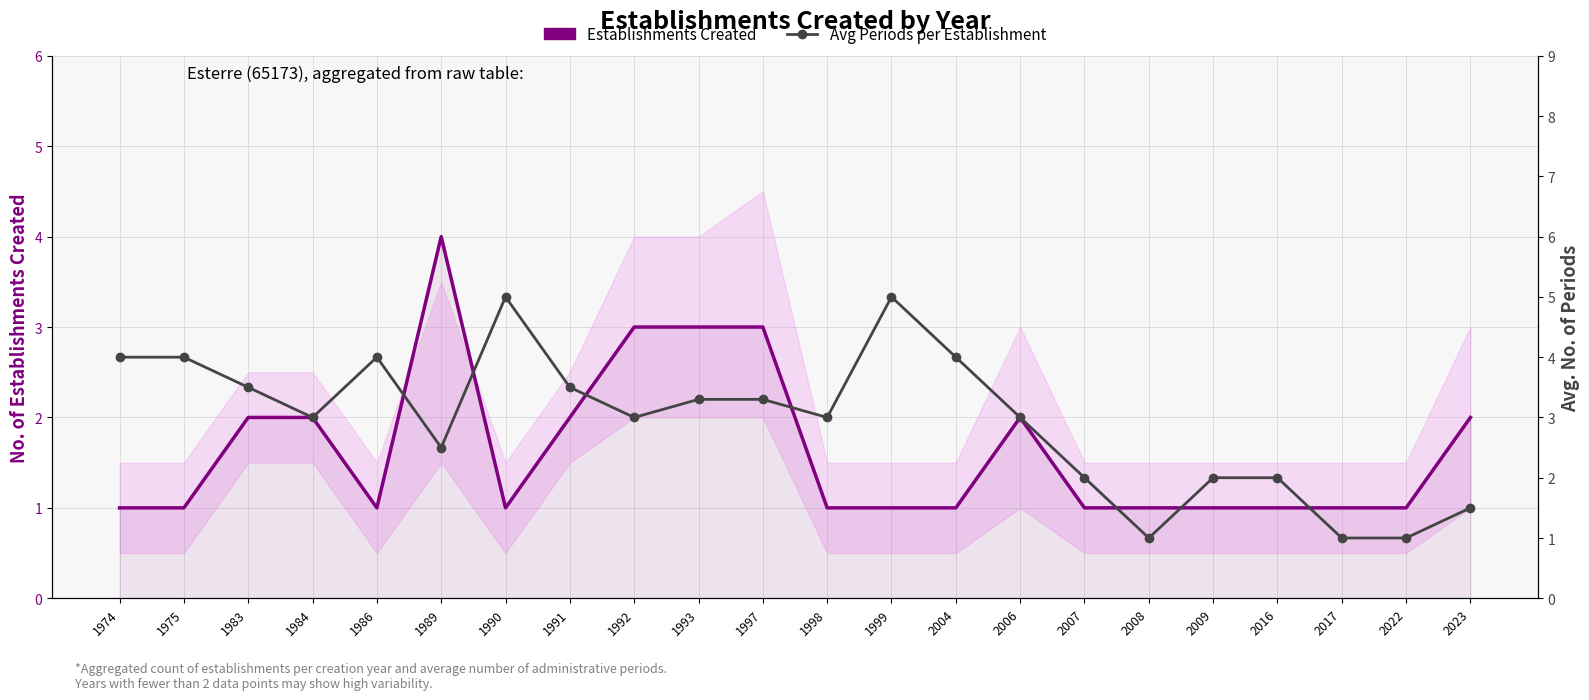

At which label does Avg Periods per Establishment reach its minimum?

2008